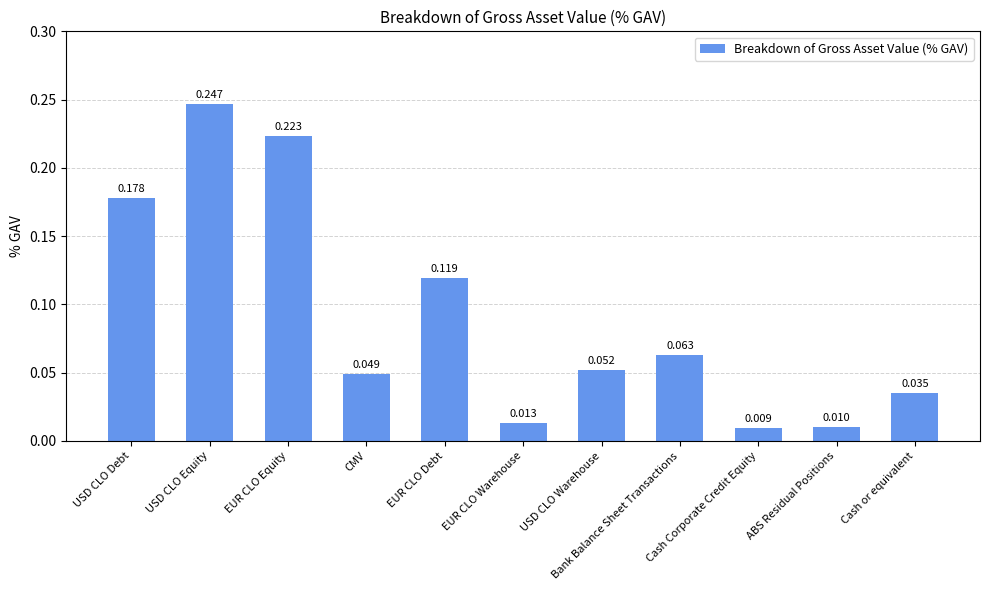

What is the sum of all values?

1.0